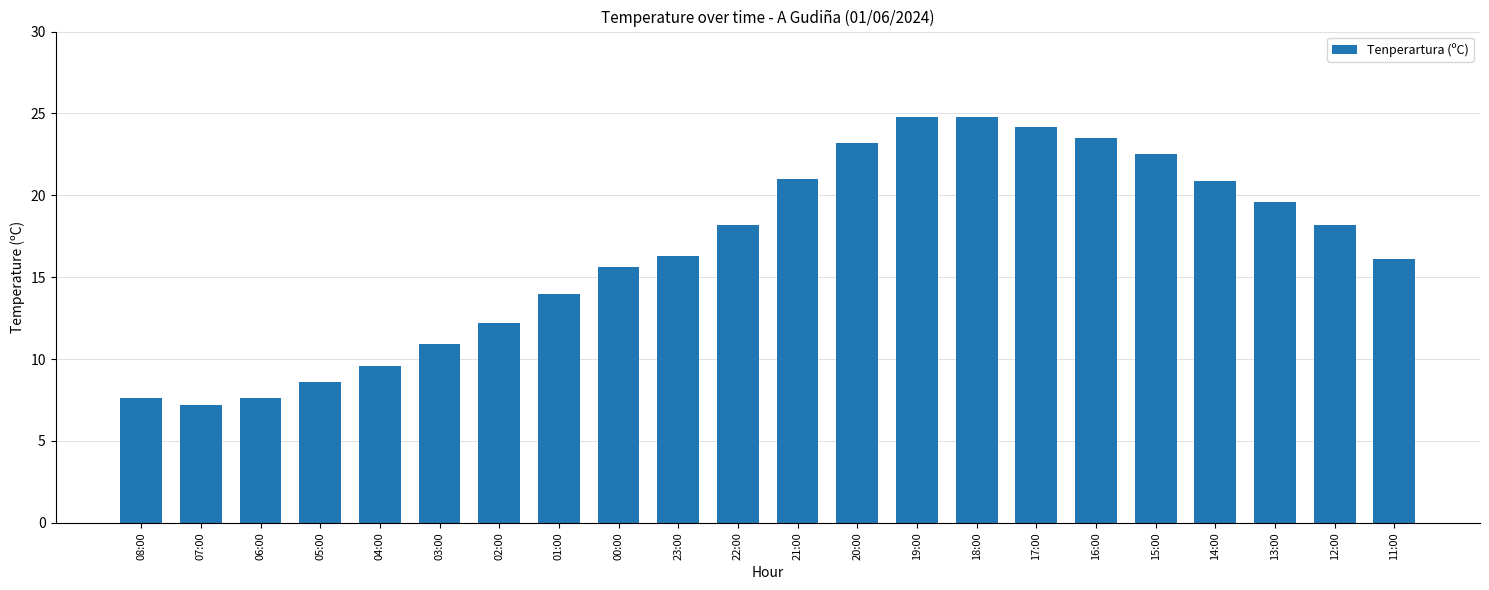

Is it true that the value at 12:00 is 26.5?

False